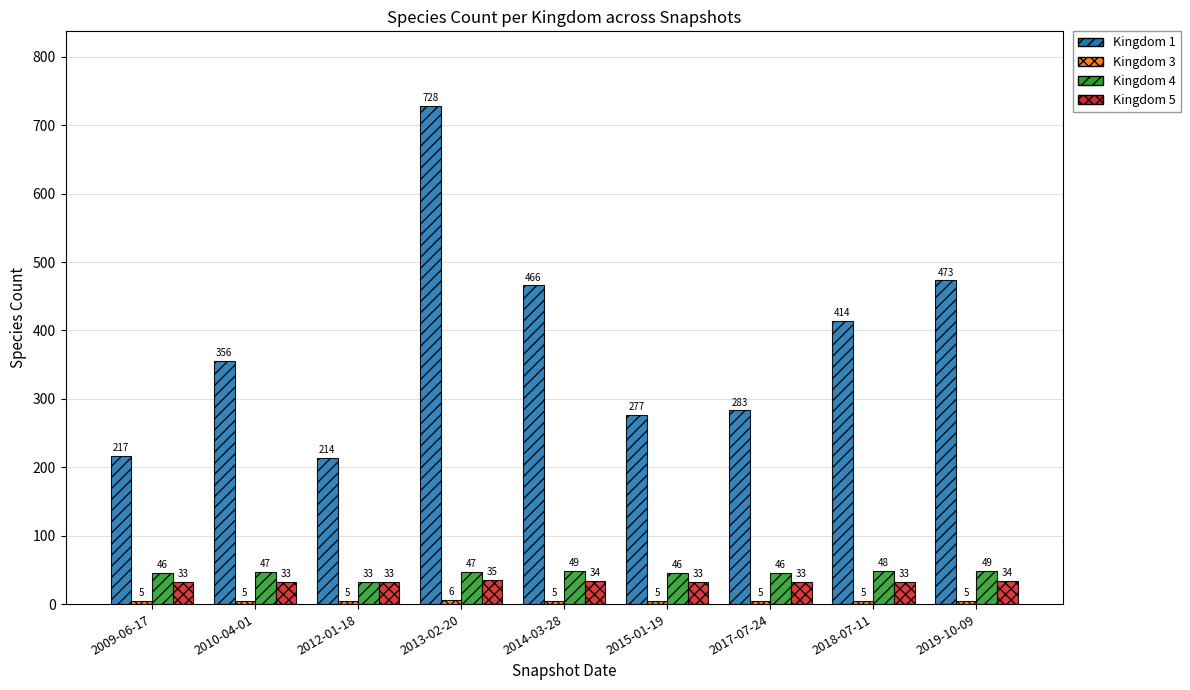

What is the minimum value shown in the chart?

5